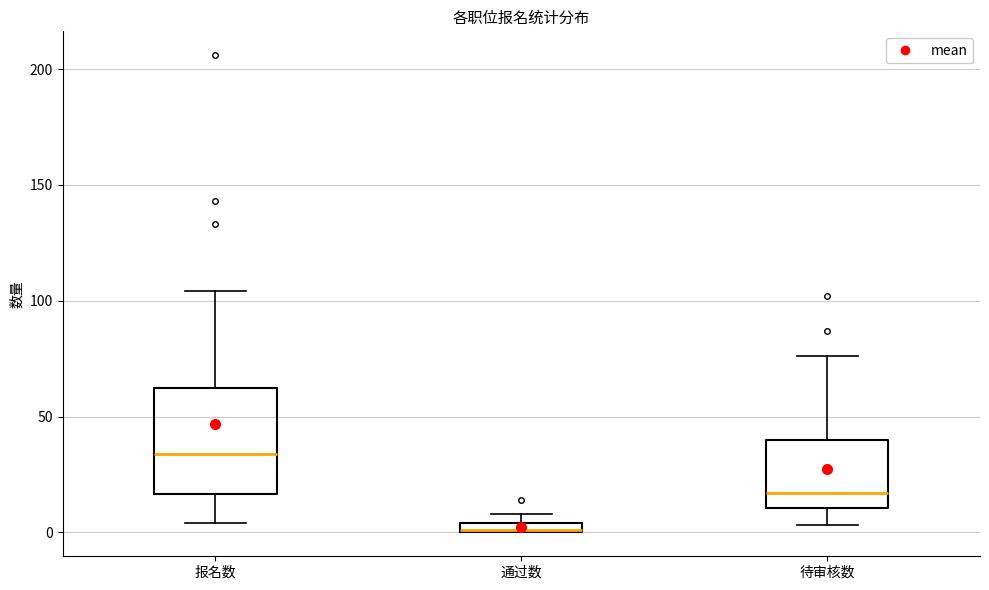

Comparing the boxes themselves (not the whiskers), which one is the tallest?

报名数